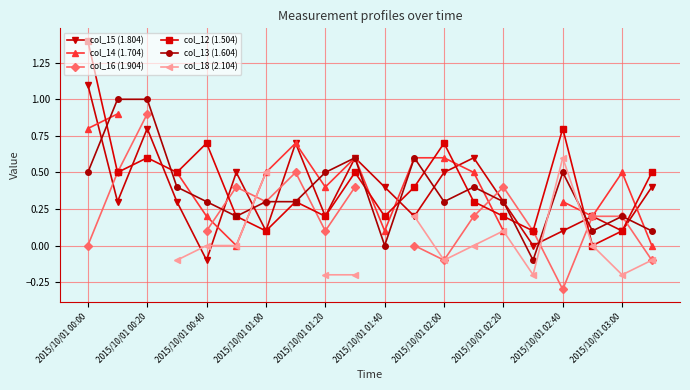

True or false: col_13 (1.604) has more than 2 interior local peaks.

True